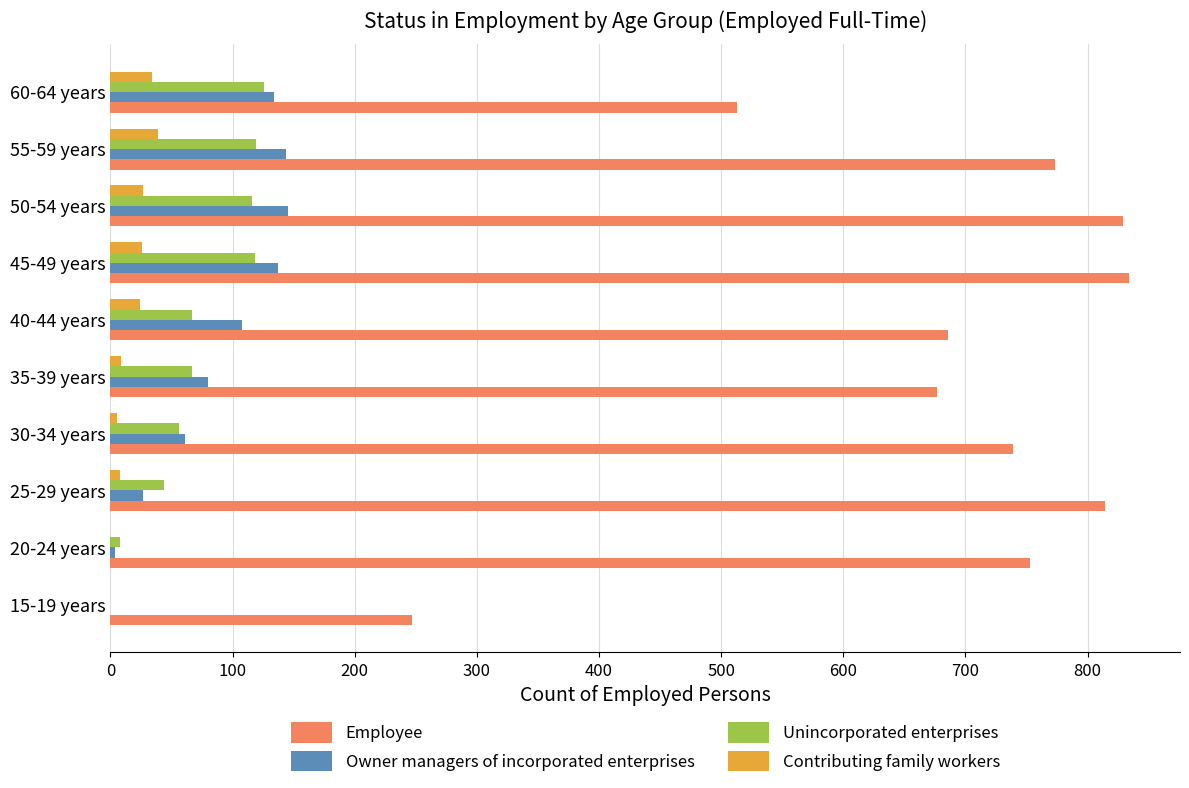

Is it true that Owner managers of incorporated enterprises equals 145 at 50-54 years?

True